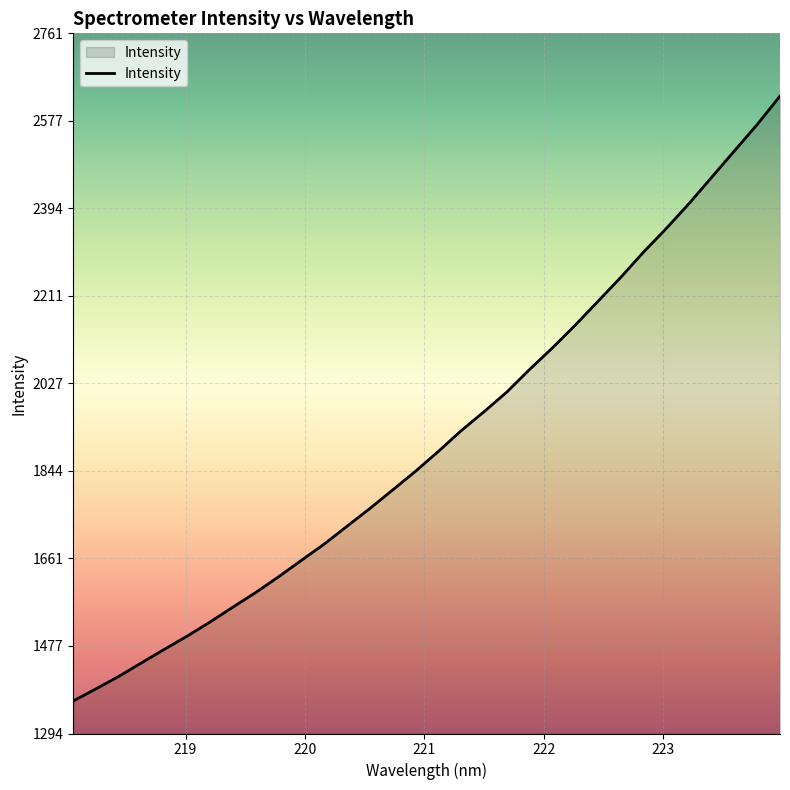

What is the maximum value shown in the chart?

2629.1